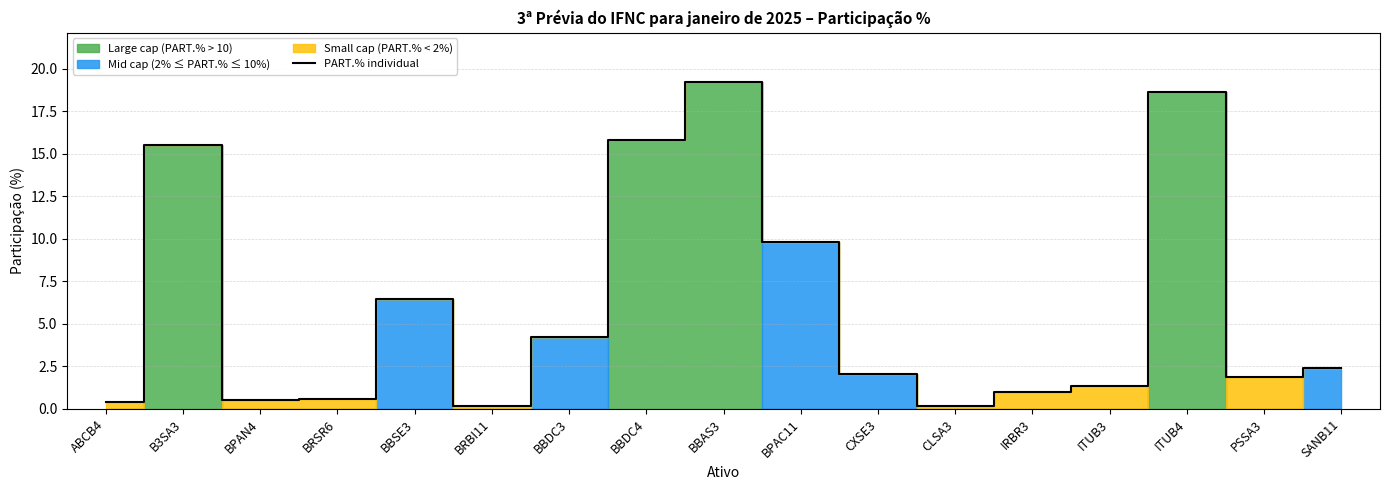

Does the chart have visible grid lines?

Yes